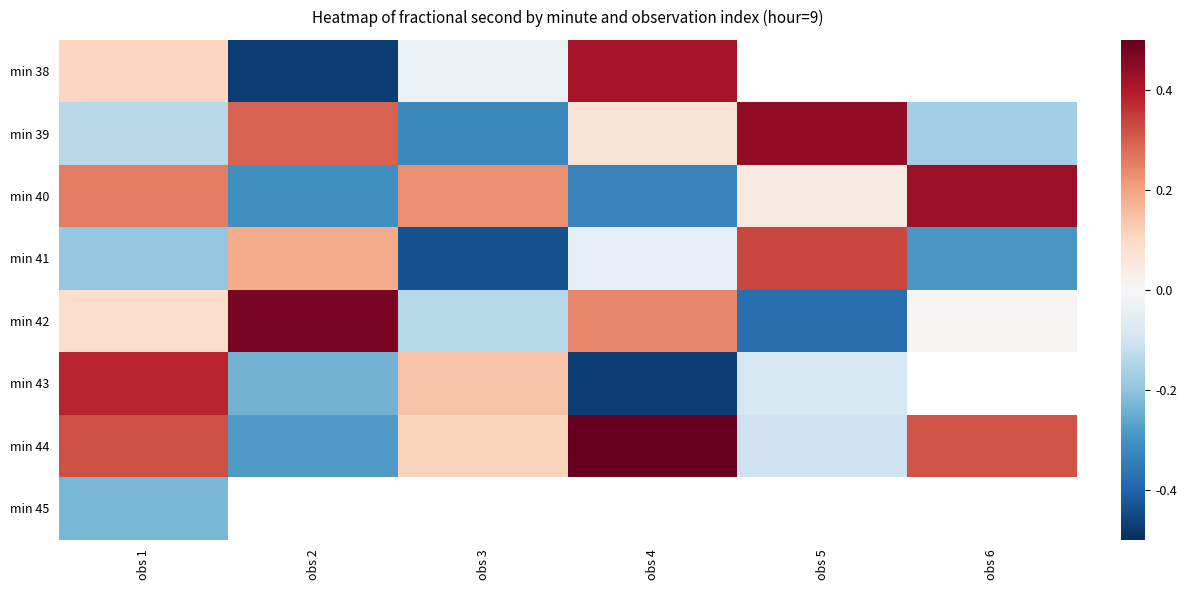

What is the difference between the maximum and second lowest values in the min 41 series?

0.6